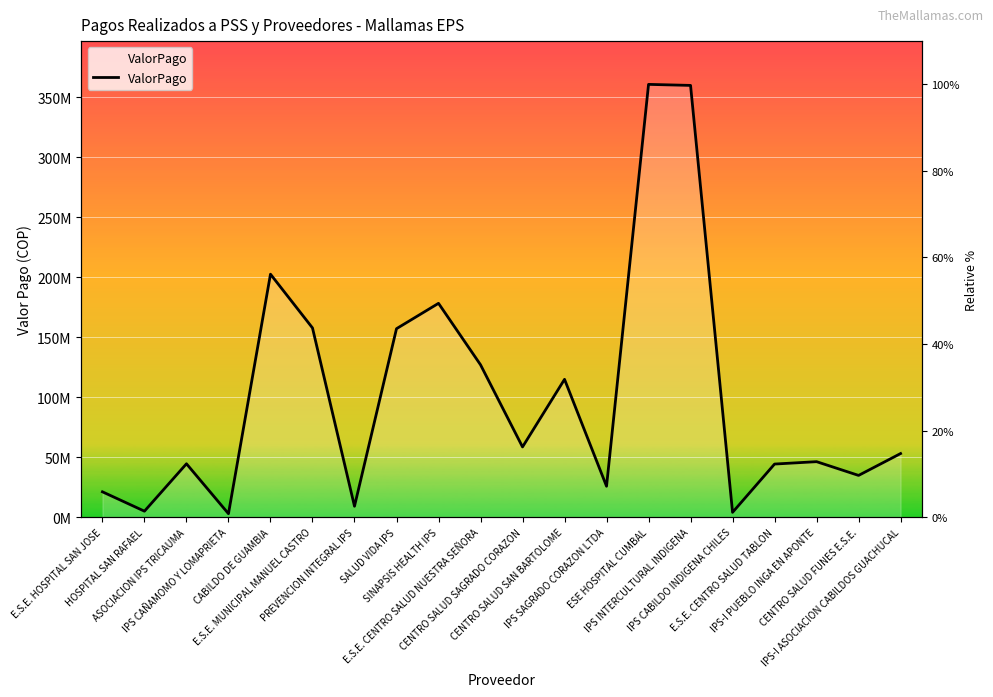

Reading left to right, extract all data points from this chart.

21064570	4924773	44440293	2821666	202493015	157682566	9031966	157052701	178200000	126973128	58480940	114844392	25714468	360709614	359850666	3947750	44210674	46202472	34741223	52968457